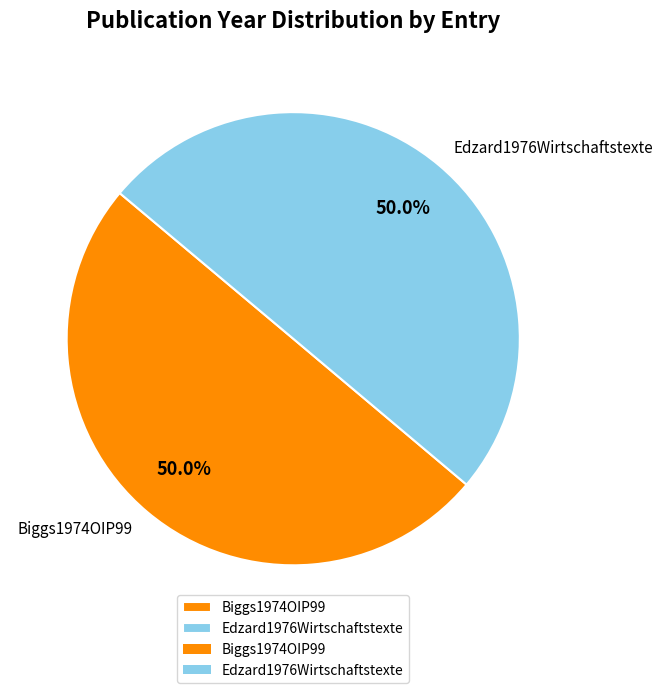

How many segments does this pie chart have?

2